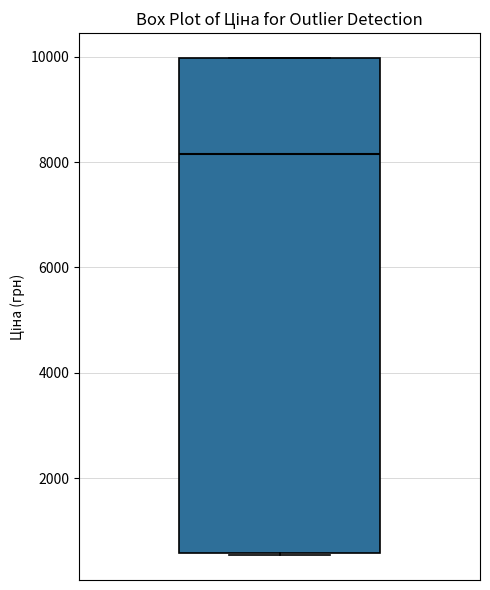

Transcribe this box plot: give where the median line is, the range the box spans, and where the two whiskers end, as read against the y-axis. The values are not printed on the chart, so give them approximately, as read against the axis.

median 8200, box 600 to 10000, whiskers 600 to 10000